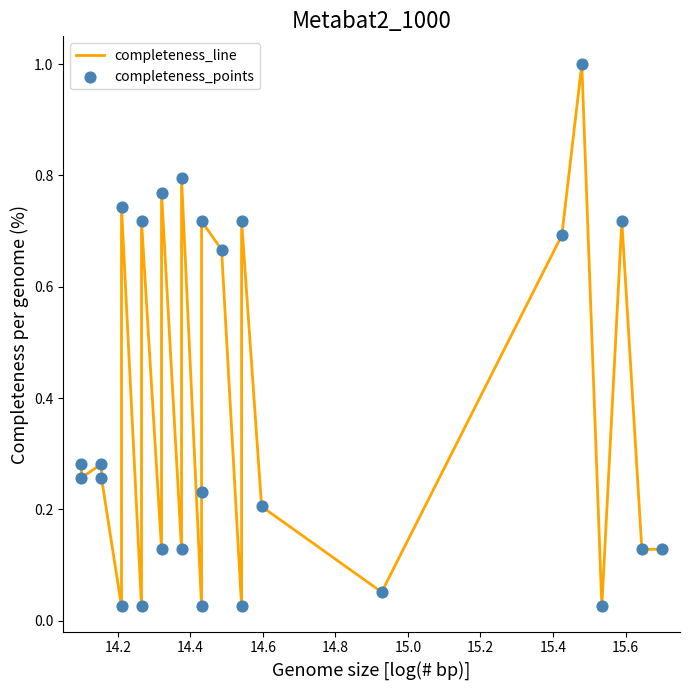

Which series reaches the maximum Y coordinate?

completeness_line